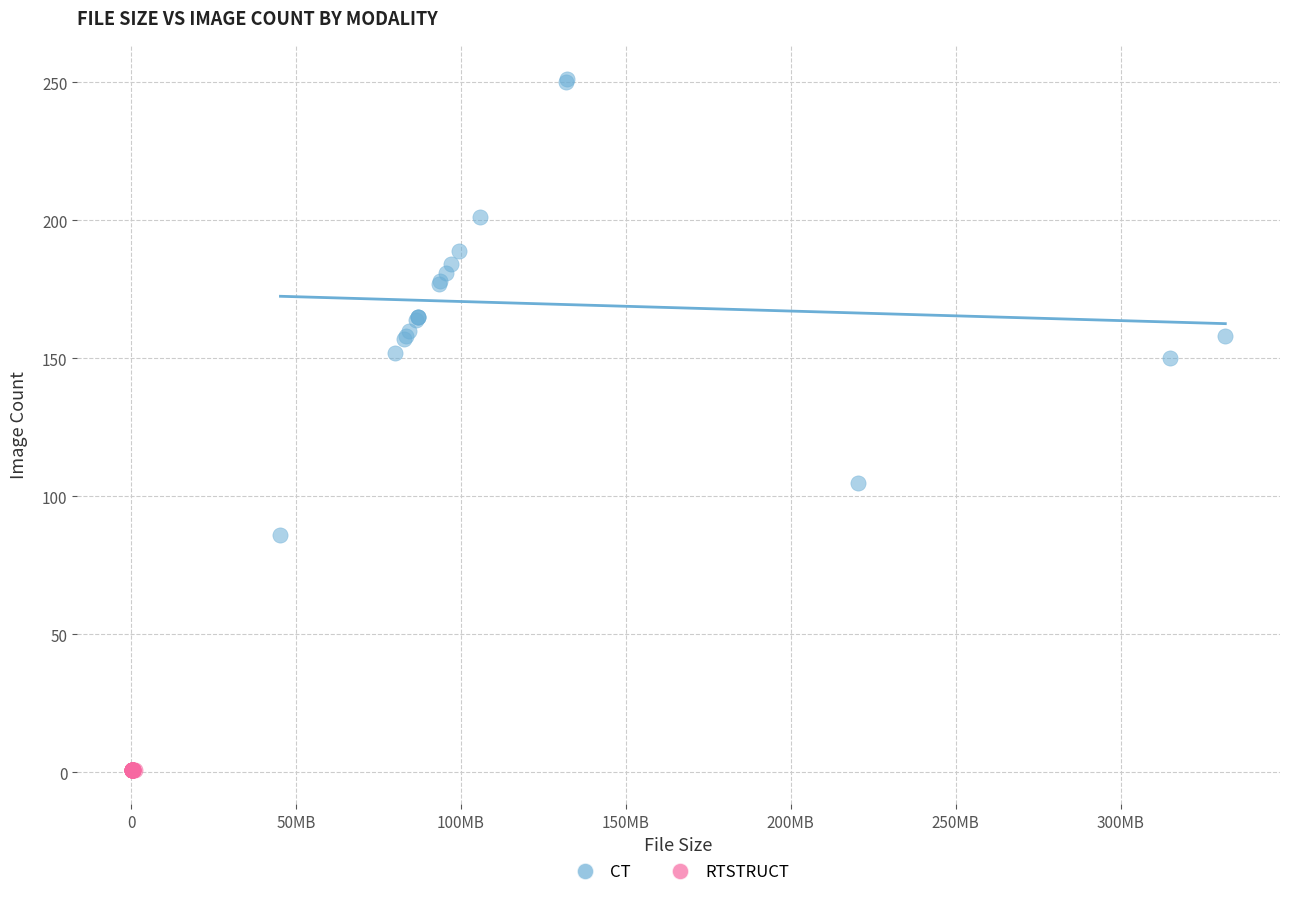

What are all the series names shown in the legend?

CT, RTSTRUCT